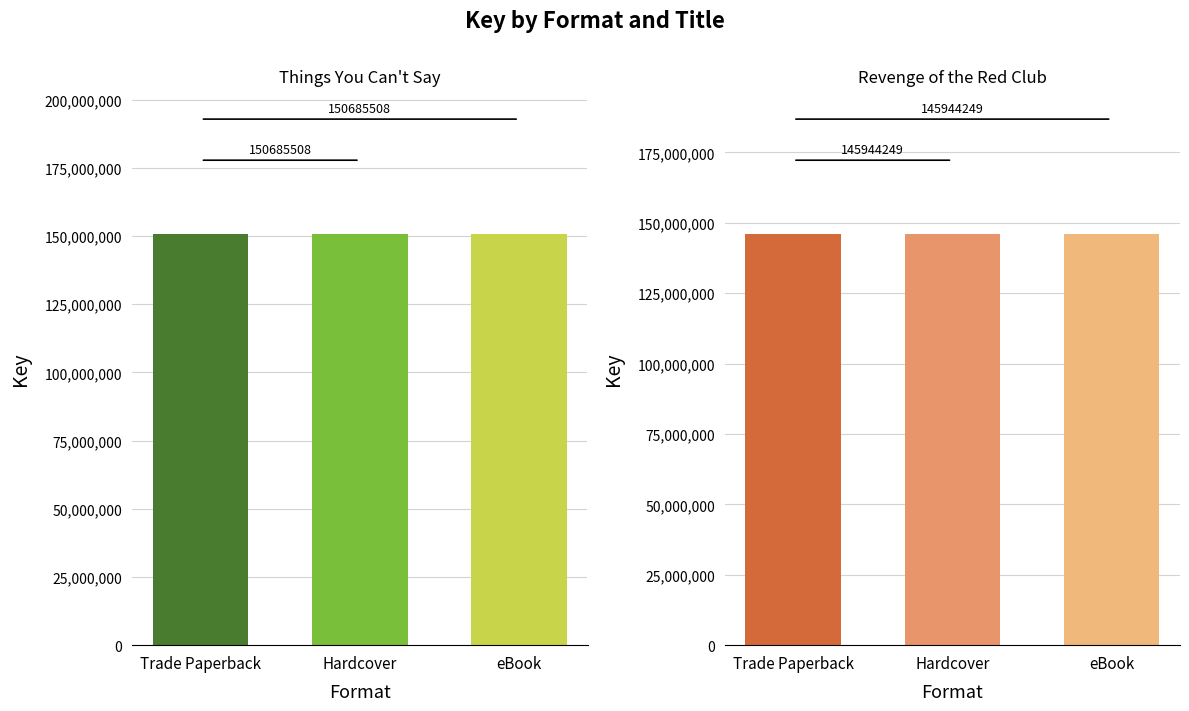

Reading left to right, list all the values displayed in this chart.

Things You Can't Say: Trade Paperback=150685508	Hardcover=150685508	eBook=150685508
Revenge of the Red Club: Trade Paperback=145944249	Hardcover=145944249	eBook=145944249